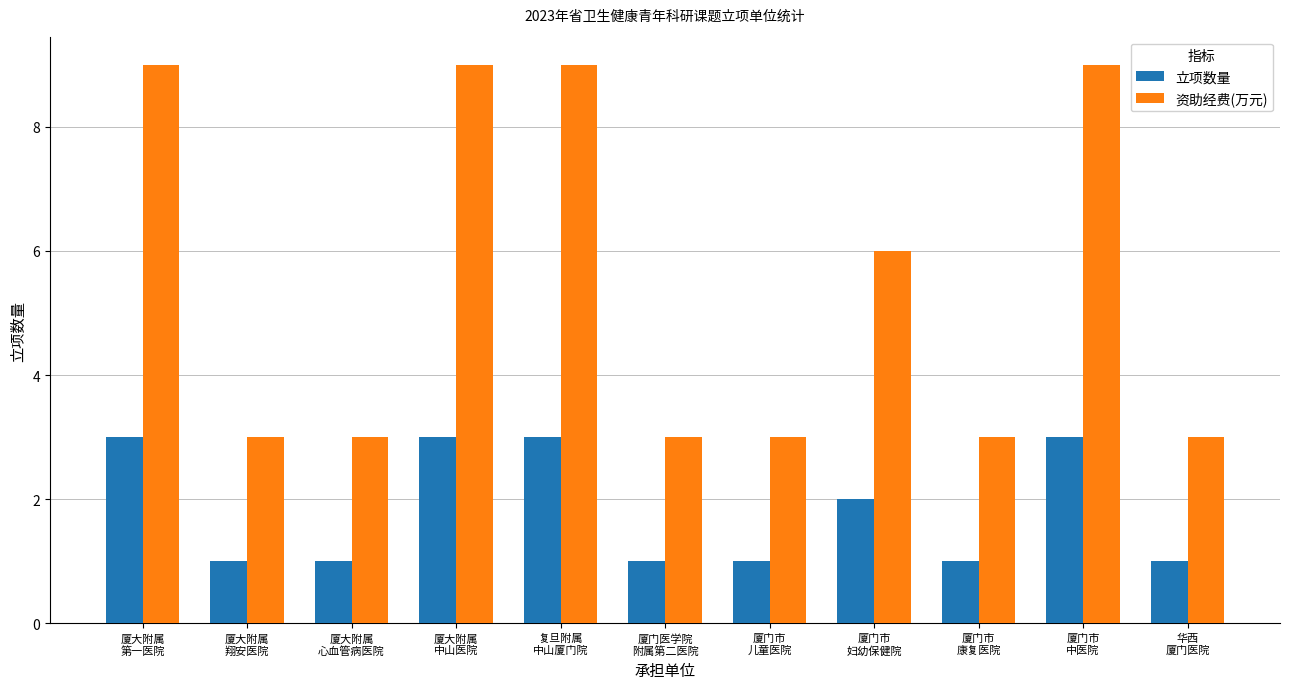

What value does the 资助经费(万元) series have at 华西
厦门医院?

3